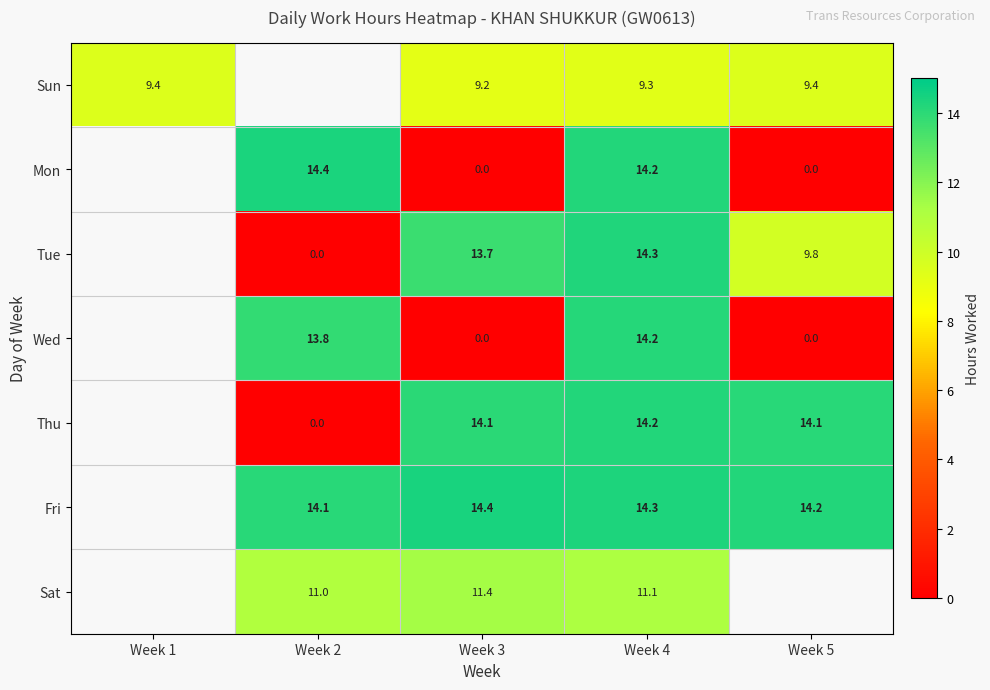

Is the value of Fri at Week 5 greater than the value of Tue at Week 3?

Yes